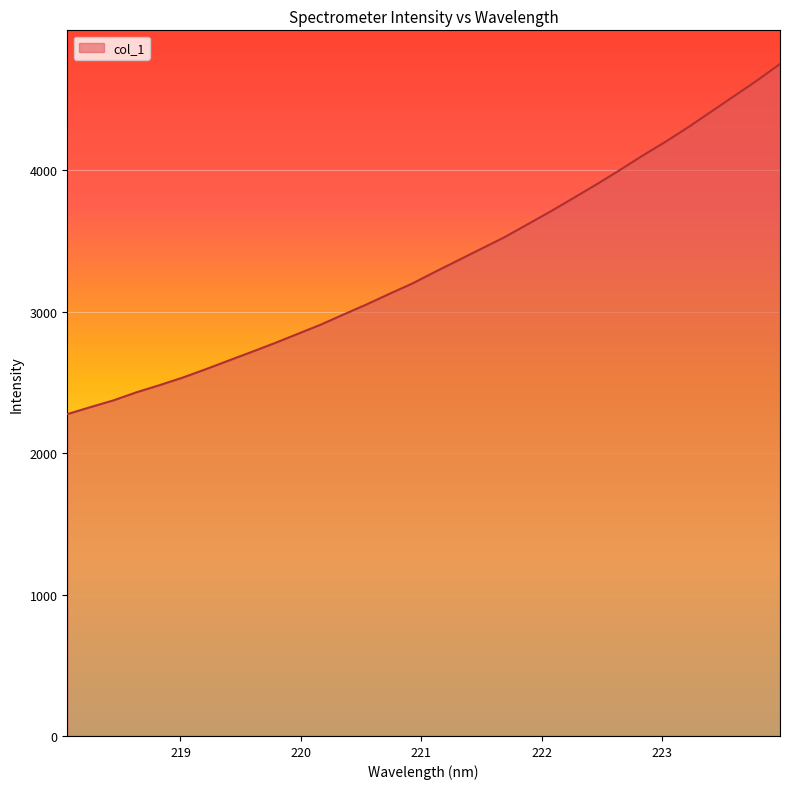

What is the difference between the maximum and minimum values?

2476.1